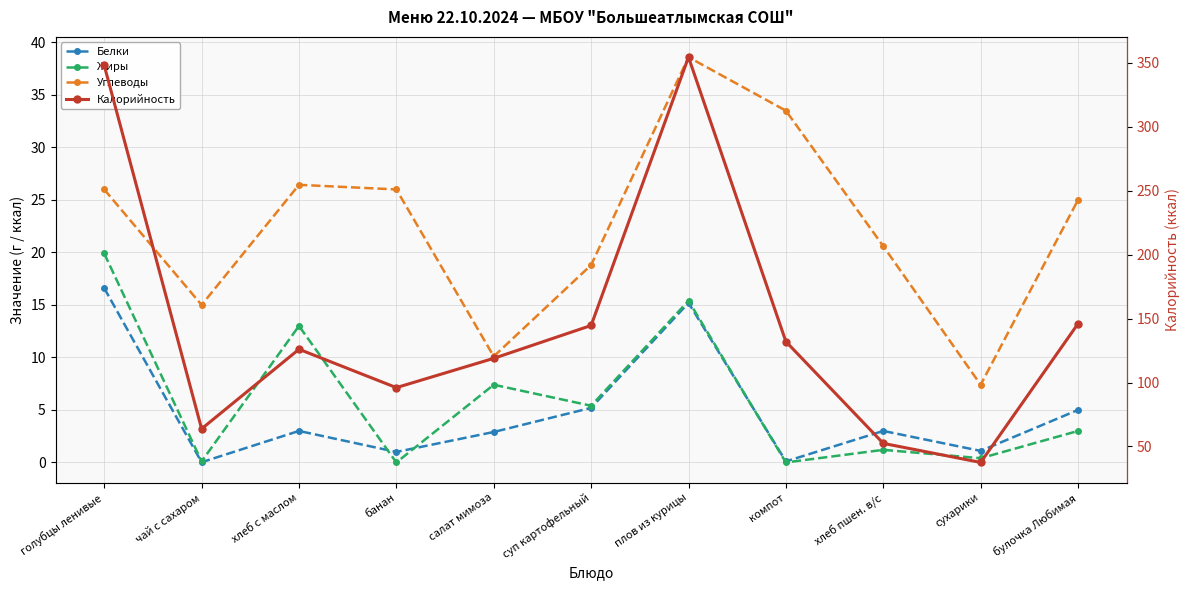

List the labels in order of Белки value, smallest first.

чай с сахаром, компот, банан, сухарики, салат мимоза, хлеб с маслом, хлеб пшен. в/с, булочка Любимая, суп картофельный, плов из курицы, голубцы ленивые